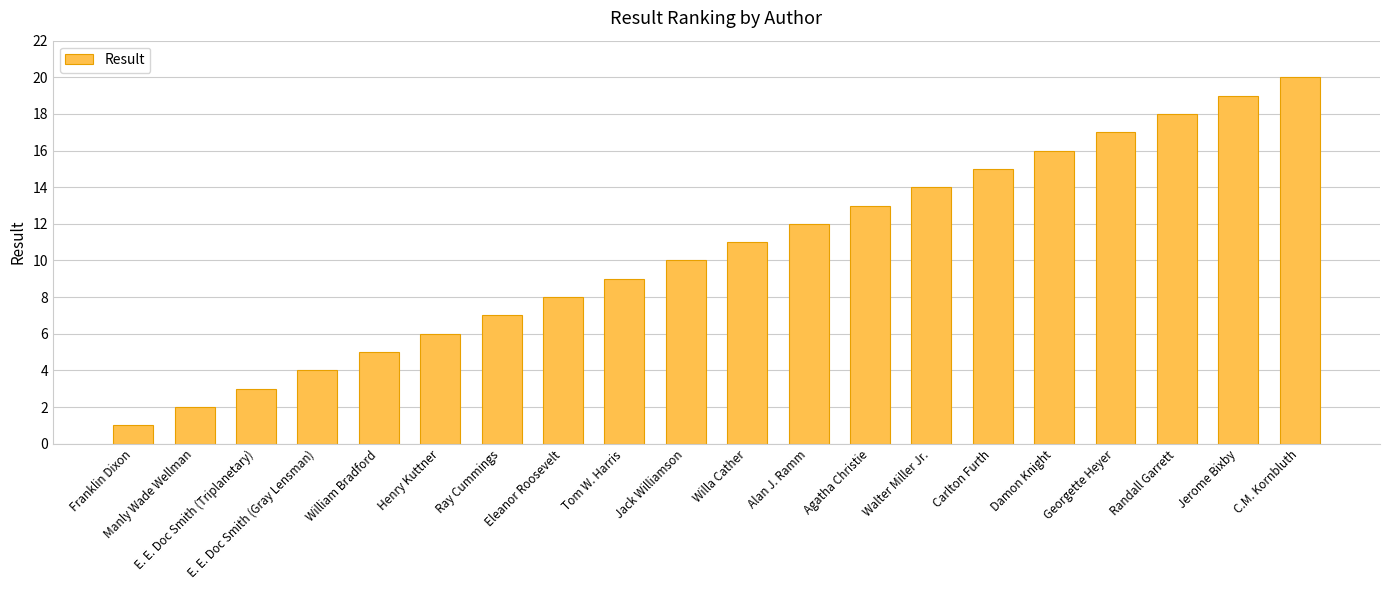

What is the difference between the maximum and minimum values?

19